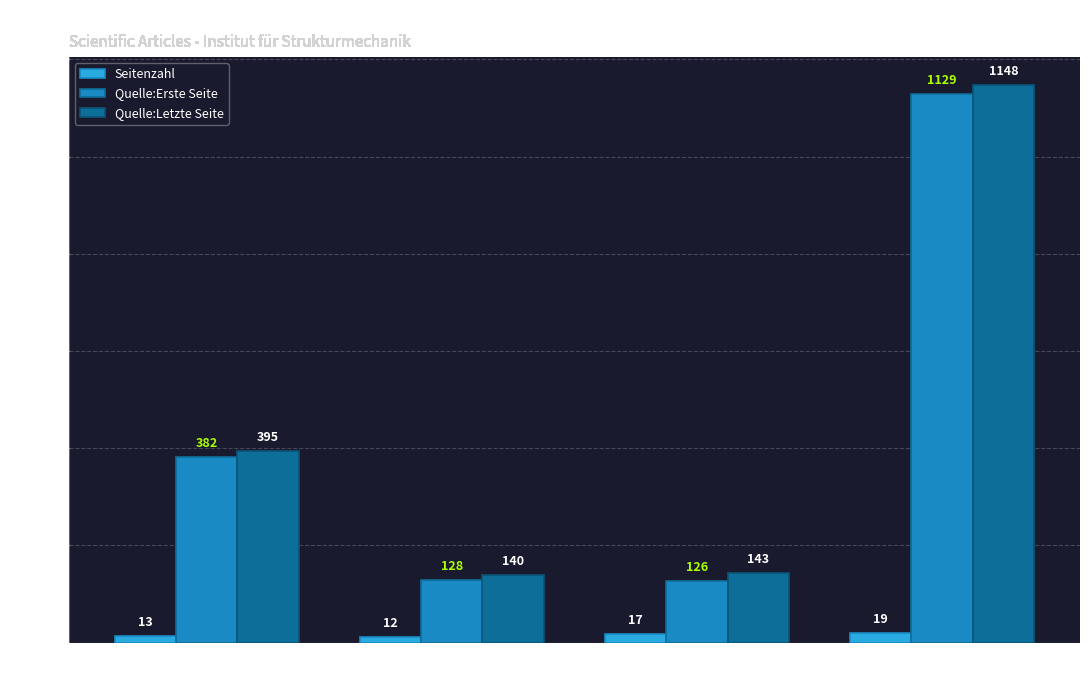

What are all the series names shown in the legend?

Seitenzahl, Quelle:Erste Seite, Quelle:Letzte Seite